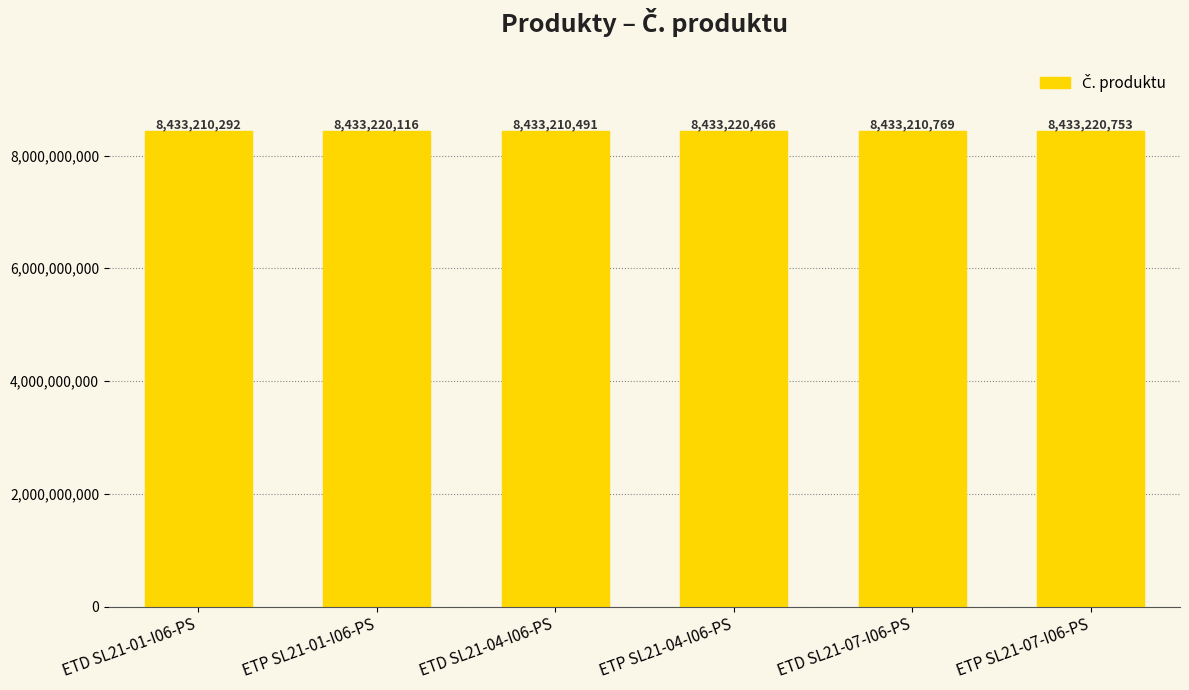

How many bars are there in total?

6